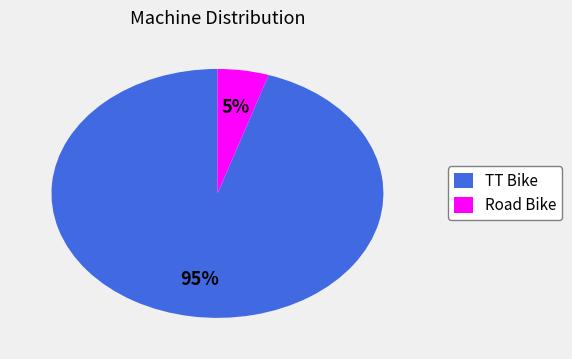

Between Road Bike and TT Bike, which is larger?

TT Bike